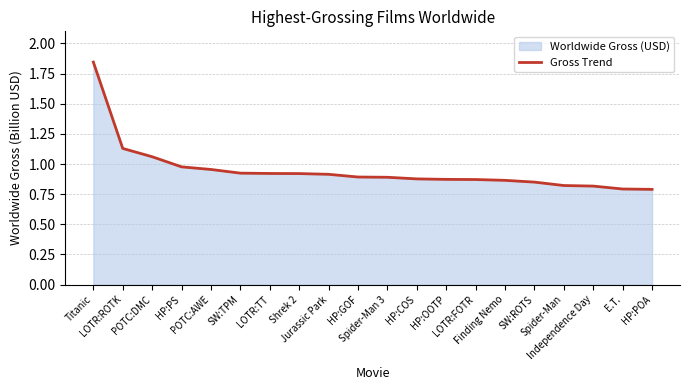

True or false: the data has more than 2 interior local peaks.

False